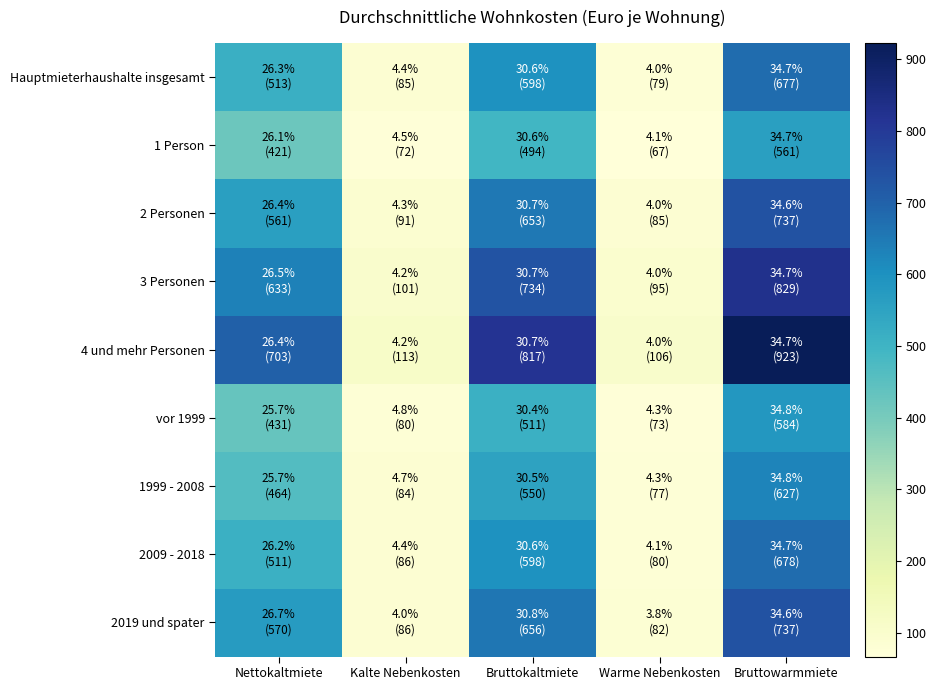

Which series has the widest spread of values?

4 und mehr Personen